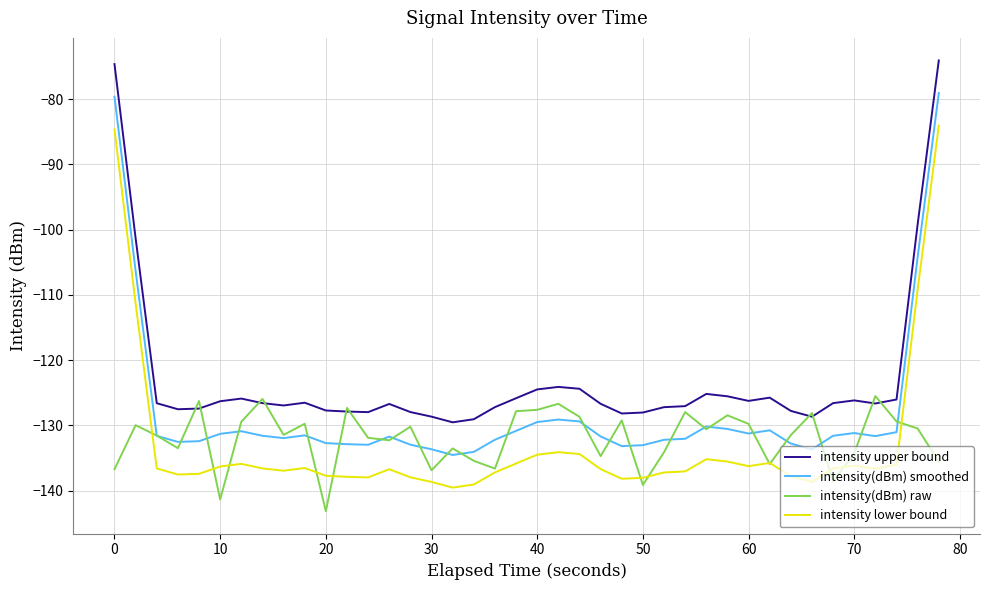

True or false: intensity lower bound and intensity(dBm) smoothed cross at least once.

False